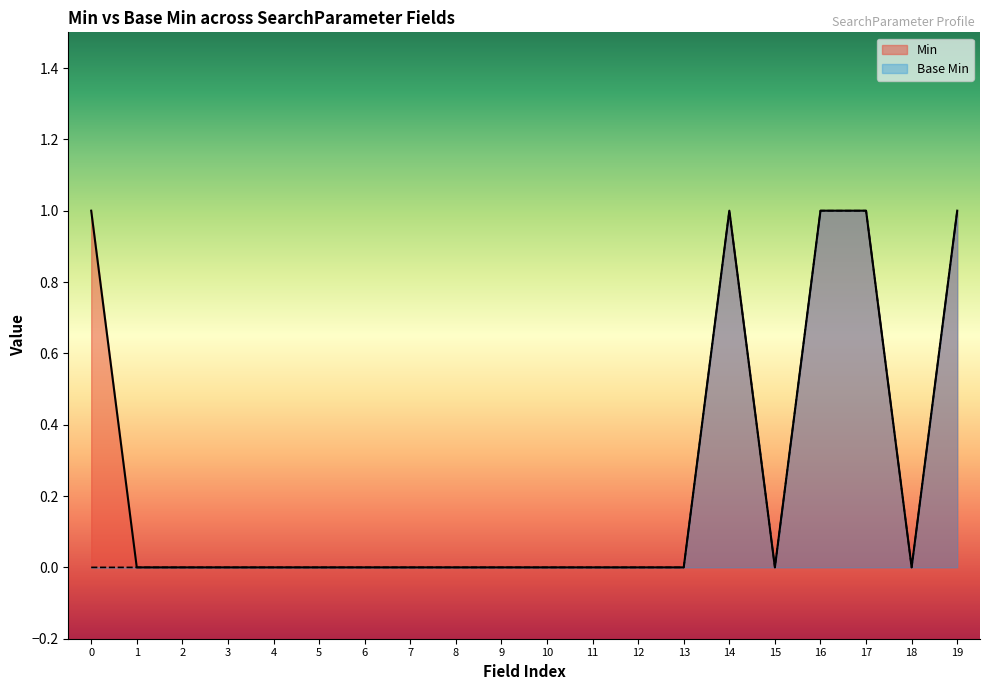

True or false: Min has a value of -1 at 7.

False